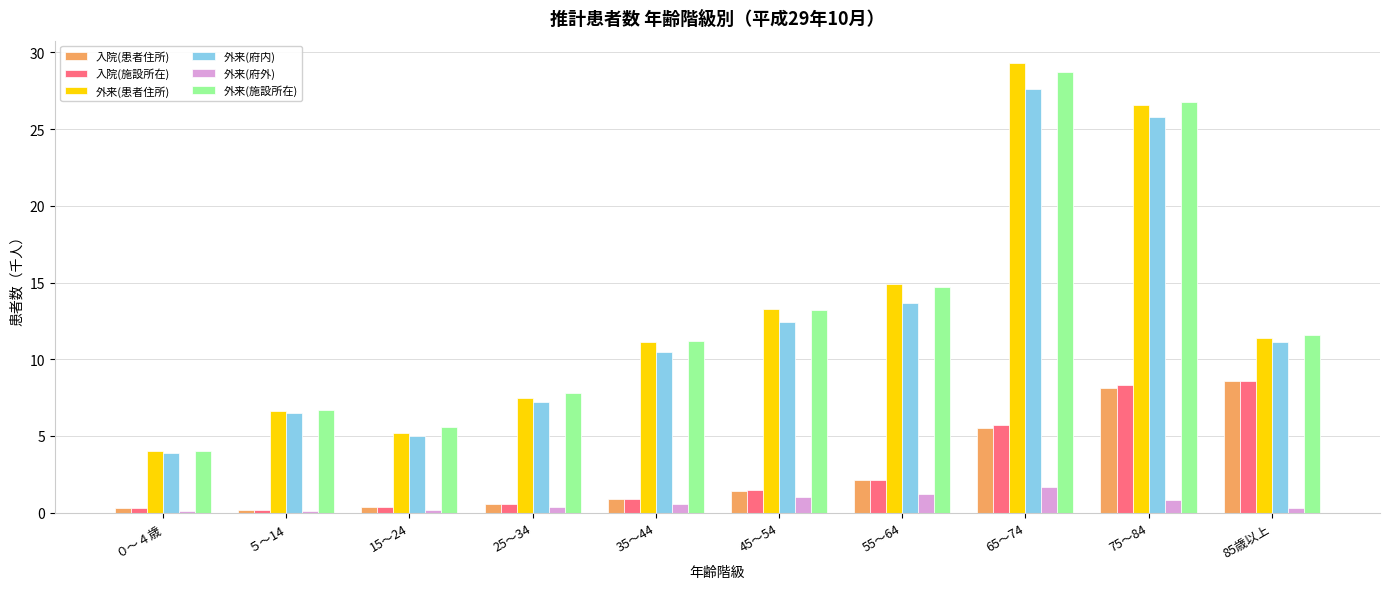

What is the total value across all series at 75～84?

96.4